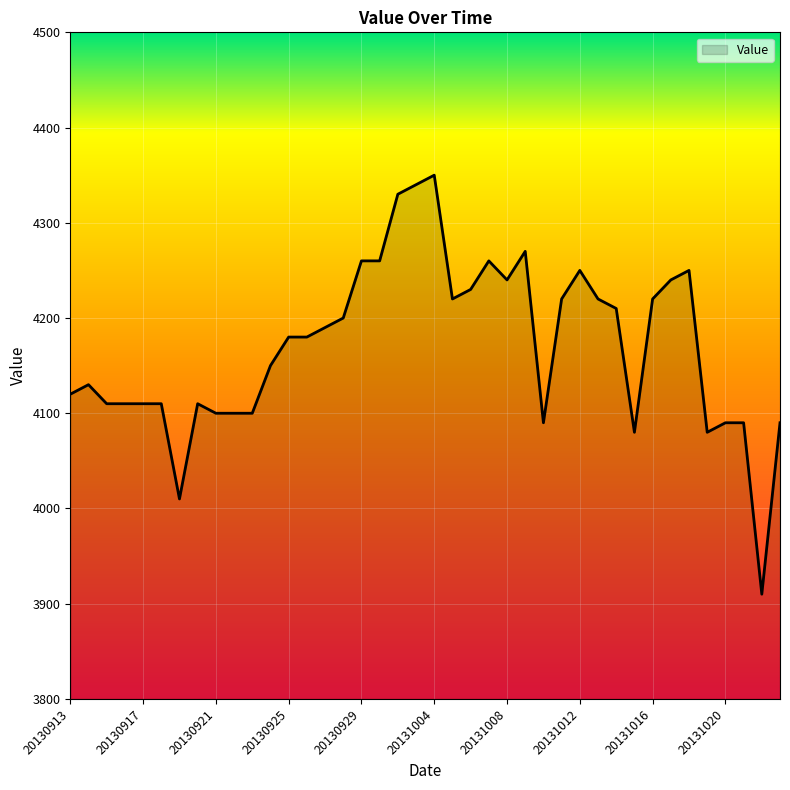

Does the chart display data point markers on the line(s)?

No